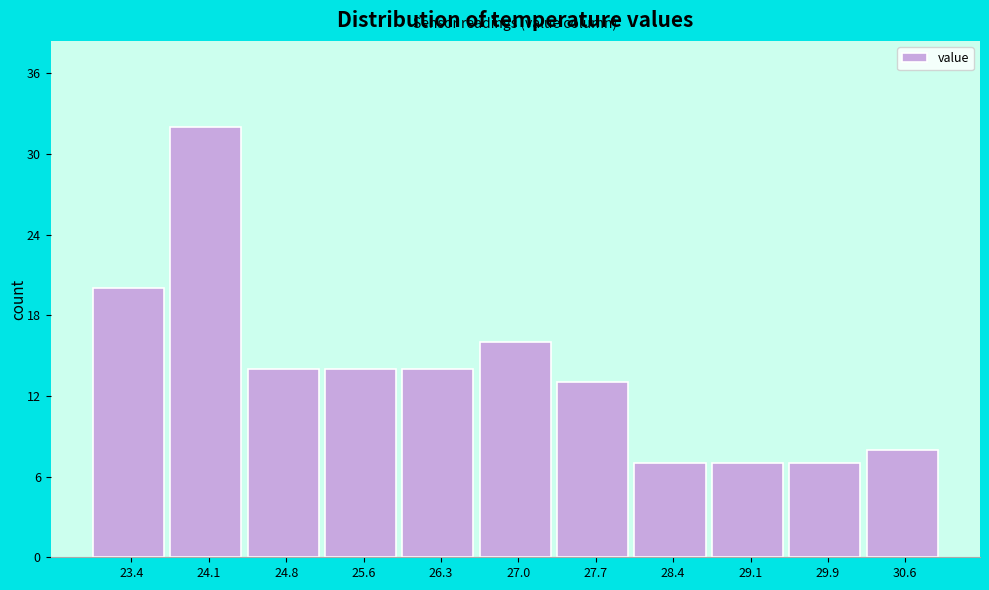

Reading left to right, transcribe all the data shown in this chart.

20	32	14	14	14	16	13	7	7	7	8